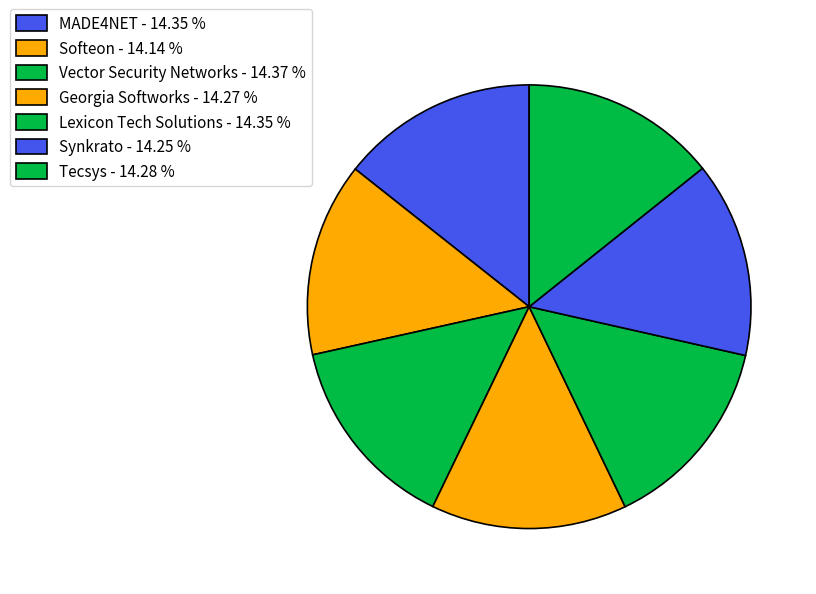

To the nearest percent, what is the combined percentage of Tecsys and Lexicon Tech Solutions?

29%